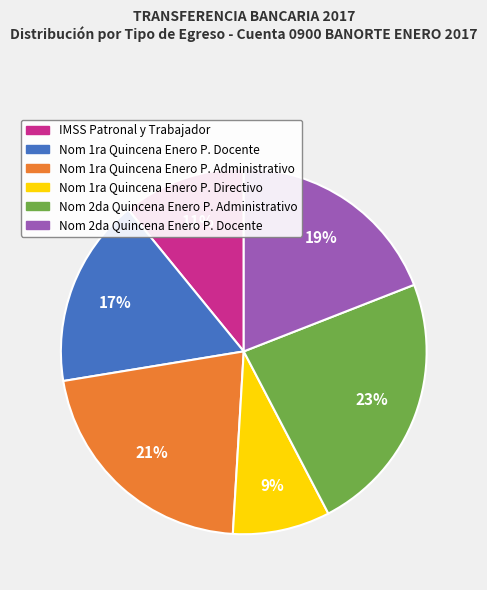

Rank the categories by value from lowest to highest.

Nom 1ra Quincena Enero P. Directivo, IMSS Patronal y Trabajador, Nom 1ra Quincena Enero P. Docente, Nom 2da Quincena Enero P. Docente, Nom 1ra Quincena Enero P. Administrativo, Nom 2da Quincena Enero P. Administrativo